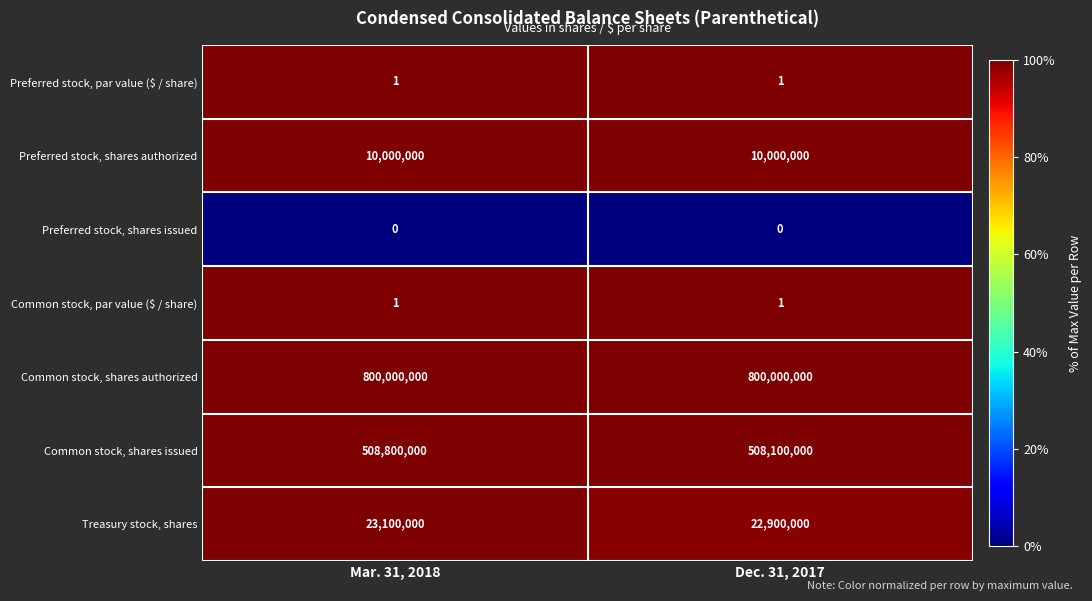

The value of Preferred stock, par value ($ / share) at Mar. 31, 2018 is 0. True or false?

False